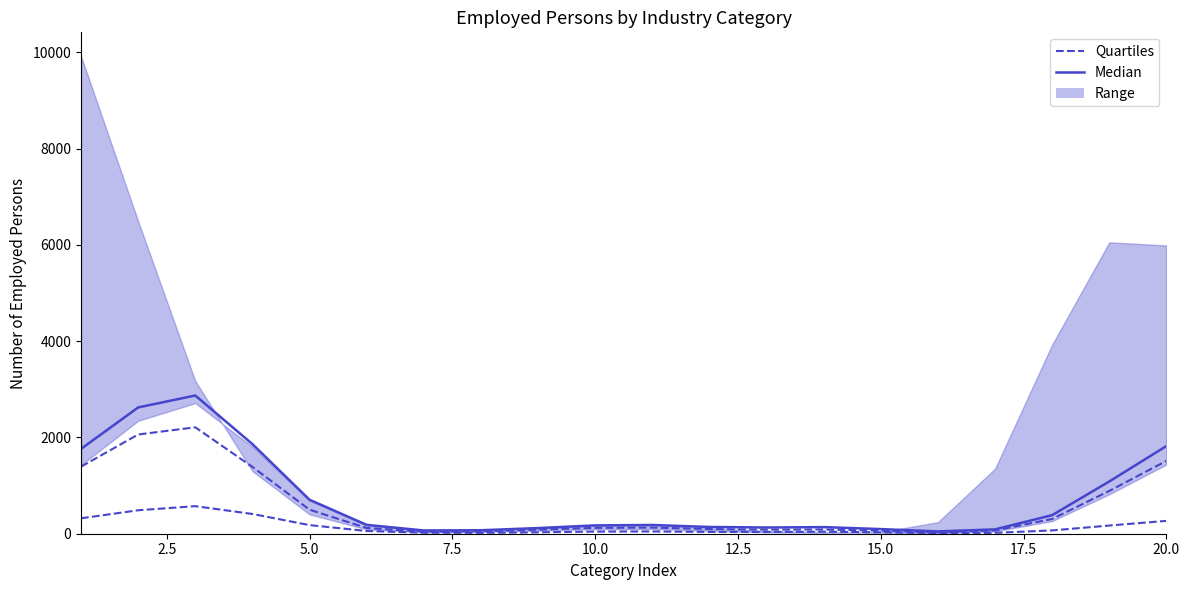

Is it true that Quartiles equals 62.3 at 15.0?

True